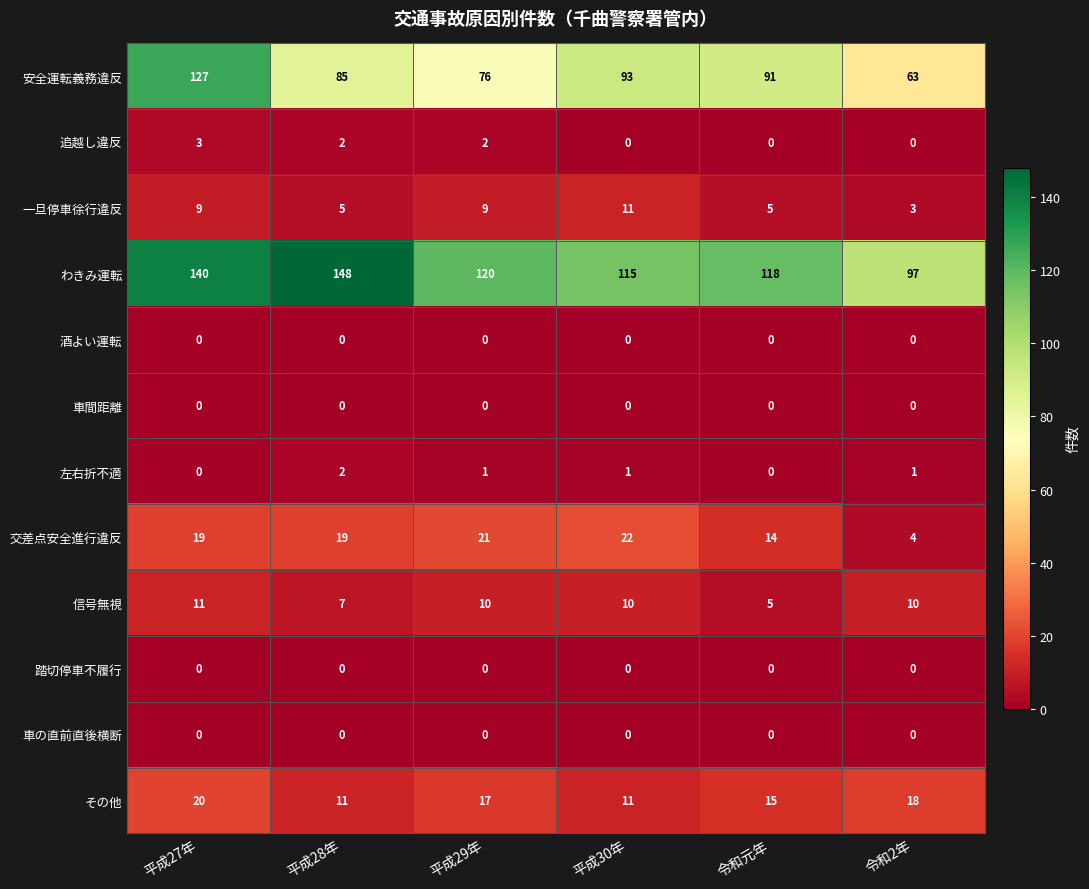

Which series has the largest total across all categories?

わきみ運転